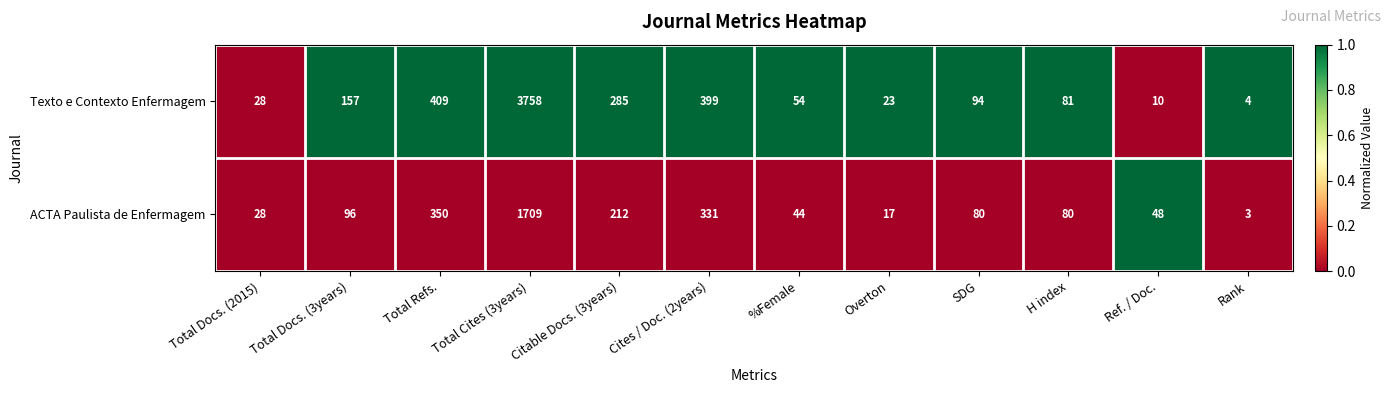

Count the number of categories in the chart.

12